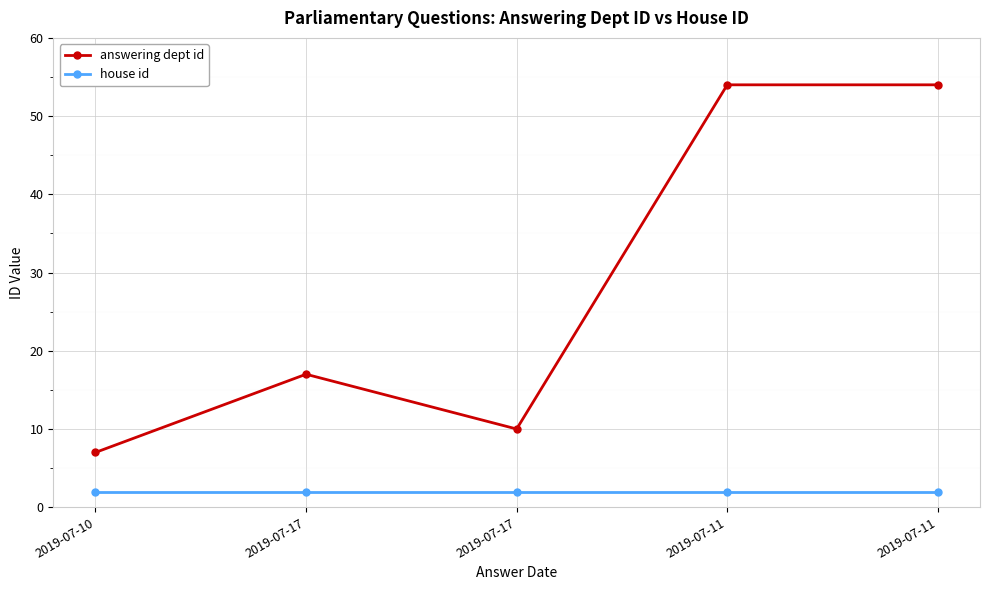

Is this an area chart (filled region under the line)?

No